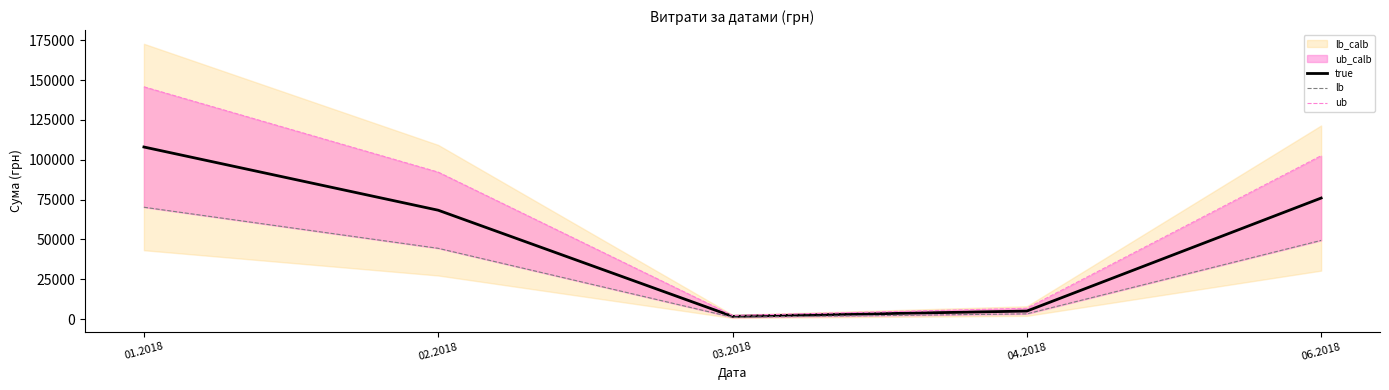

The value of true at 02.2018 is 68334.9. True or false?

True